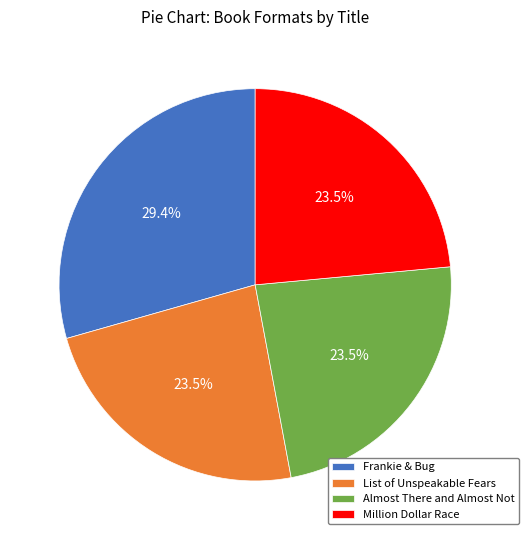

Which category has the biggest portion of the pie?

Frankie & Bug